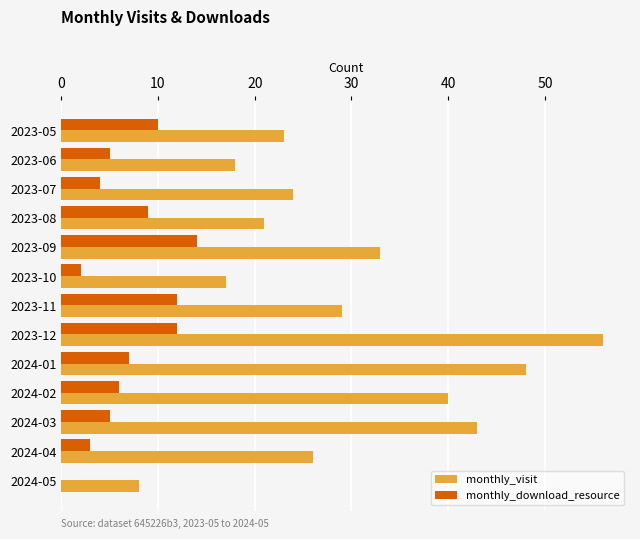

Which series has the largest total across all categories?

monthly_visit